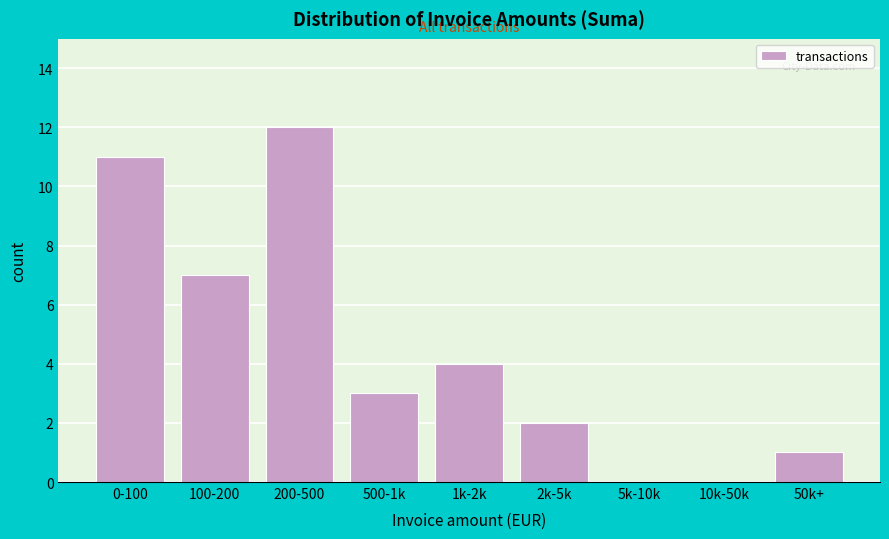

Reading left to right, extract all data points from this chart.

0-100=11	100-200=7	200-500=12	500-1k=3	1k-2k=4	2k-5k=2	5k-10k=0	10k-50k=0	50k+=1